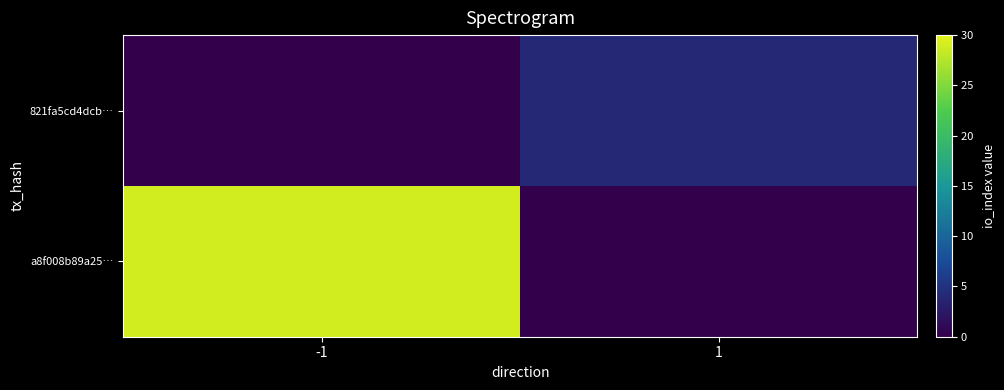

Rank the series at 1 from highest to lowest value.

821fa5cd4dcb…, a8f008b89a25…